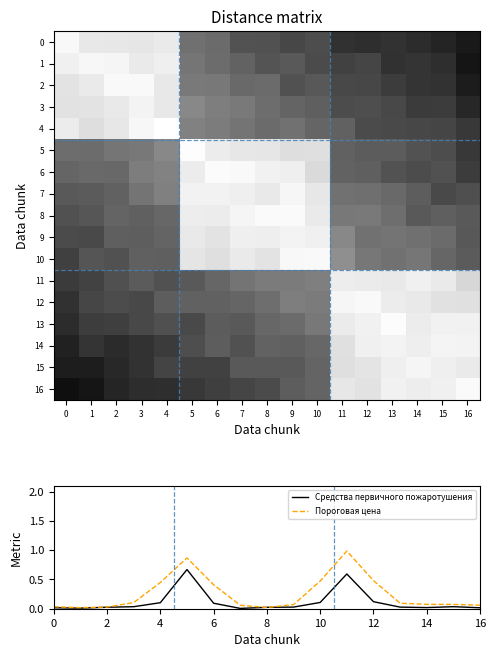

Between 12 and 15, which series saw the biggest shift?

Пороговая цена